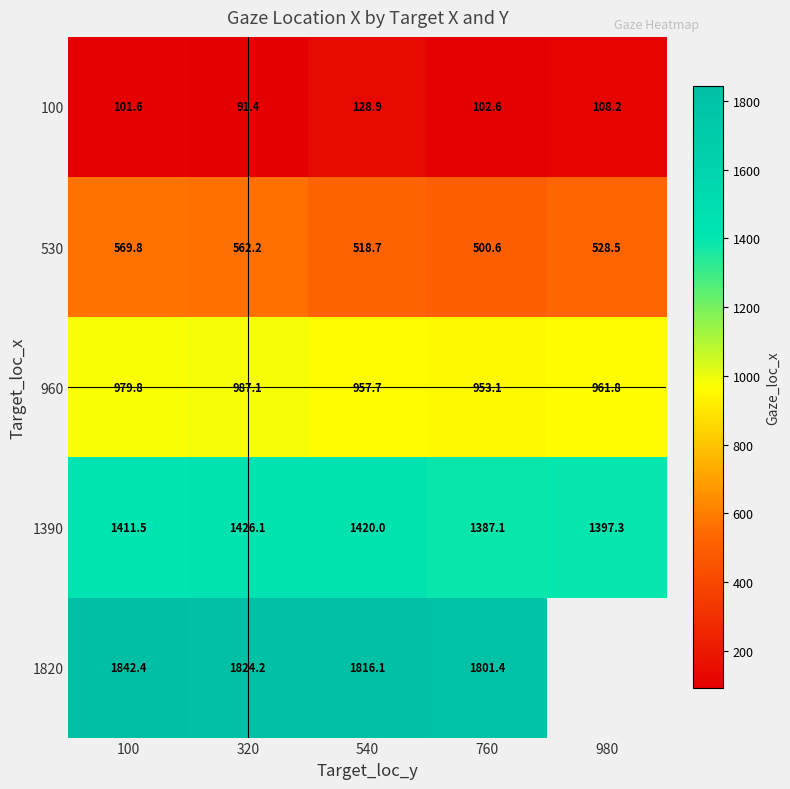

What is the difference between the highest and lowest values at 760?

1698.8